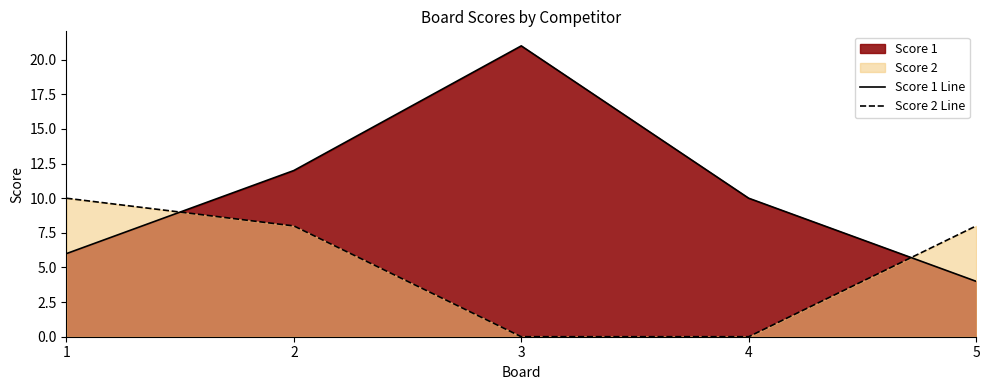

Between 1 and 5, which series saw the biggest shift?

Score 1 Line